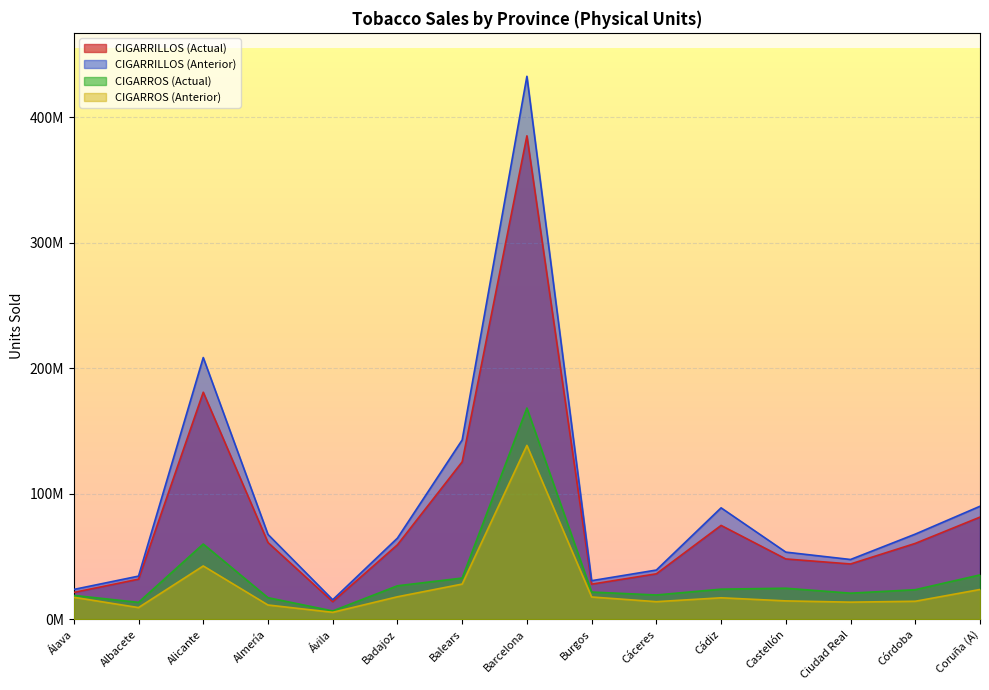

True or false: CIGARROS (Anterior) and CIGARROS (Actual) intersect in this chart.

False